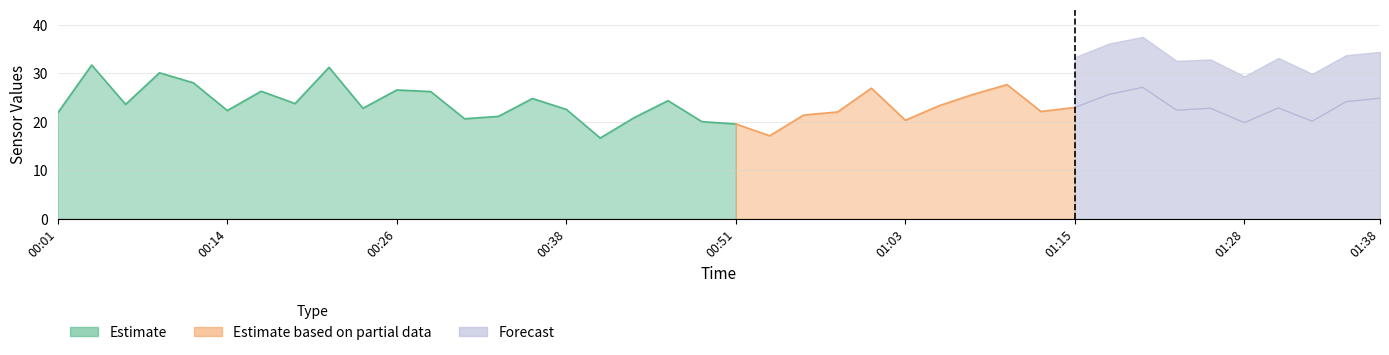

How many categories are shown in the chart?

40